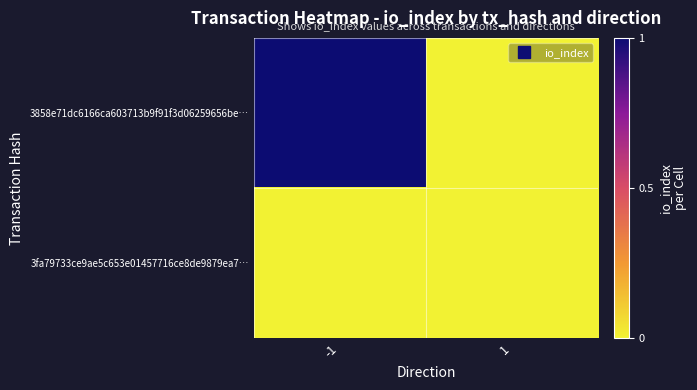

What is the greatest value displayed?

1